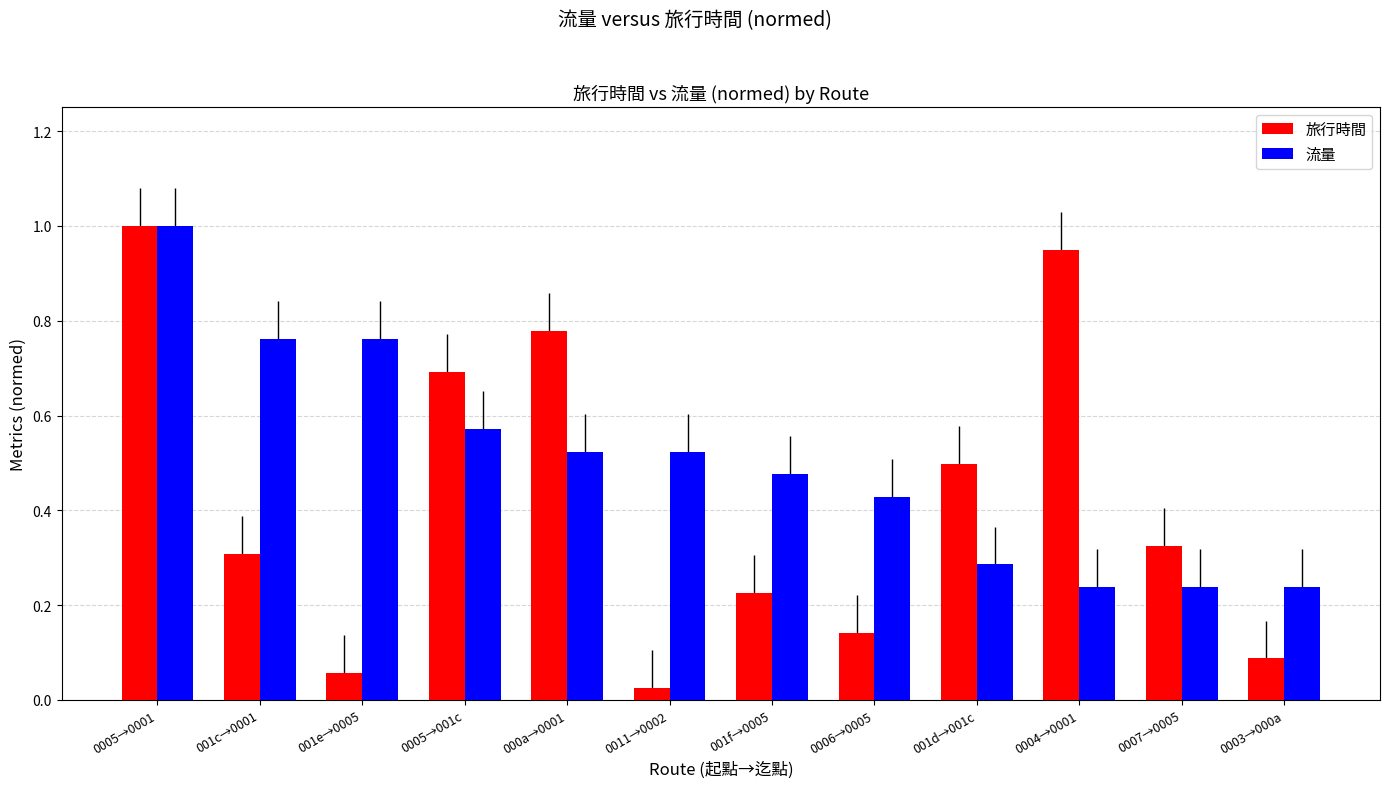

Which series has the largest total across all categories?

流量